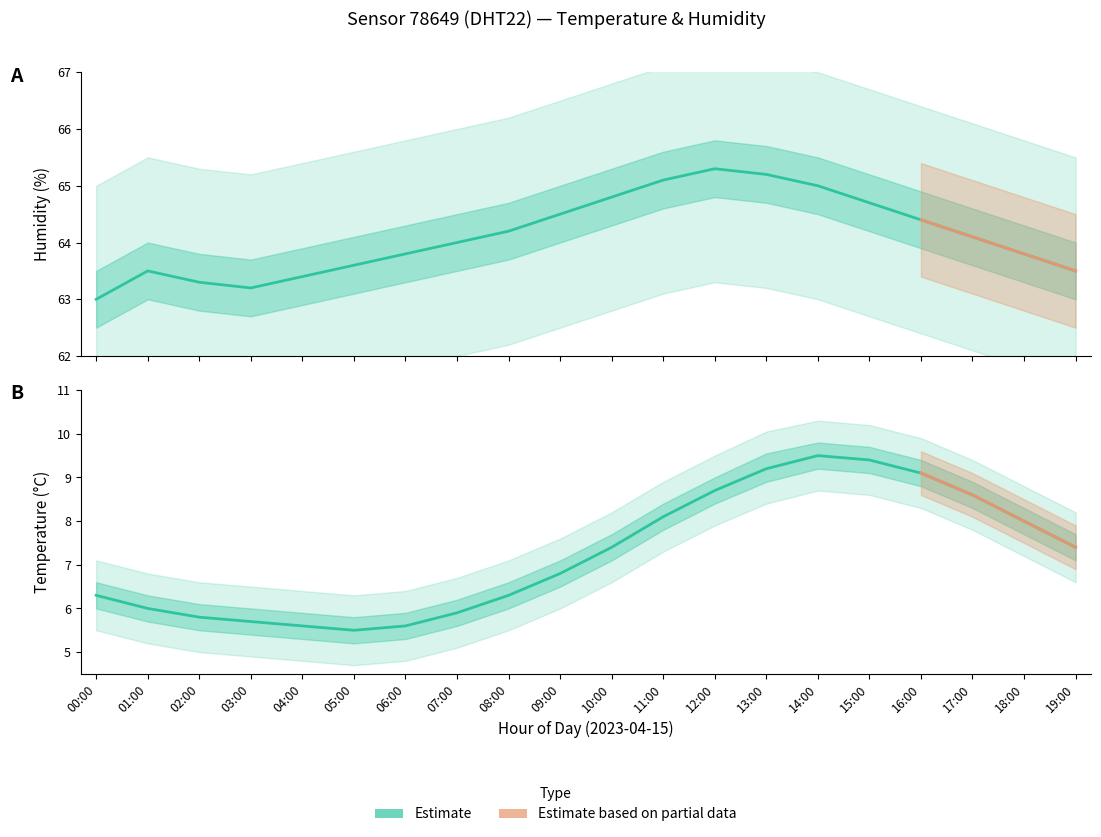

What is the spread (max minus min) of values at 14:00?

56.3